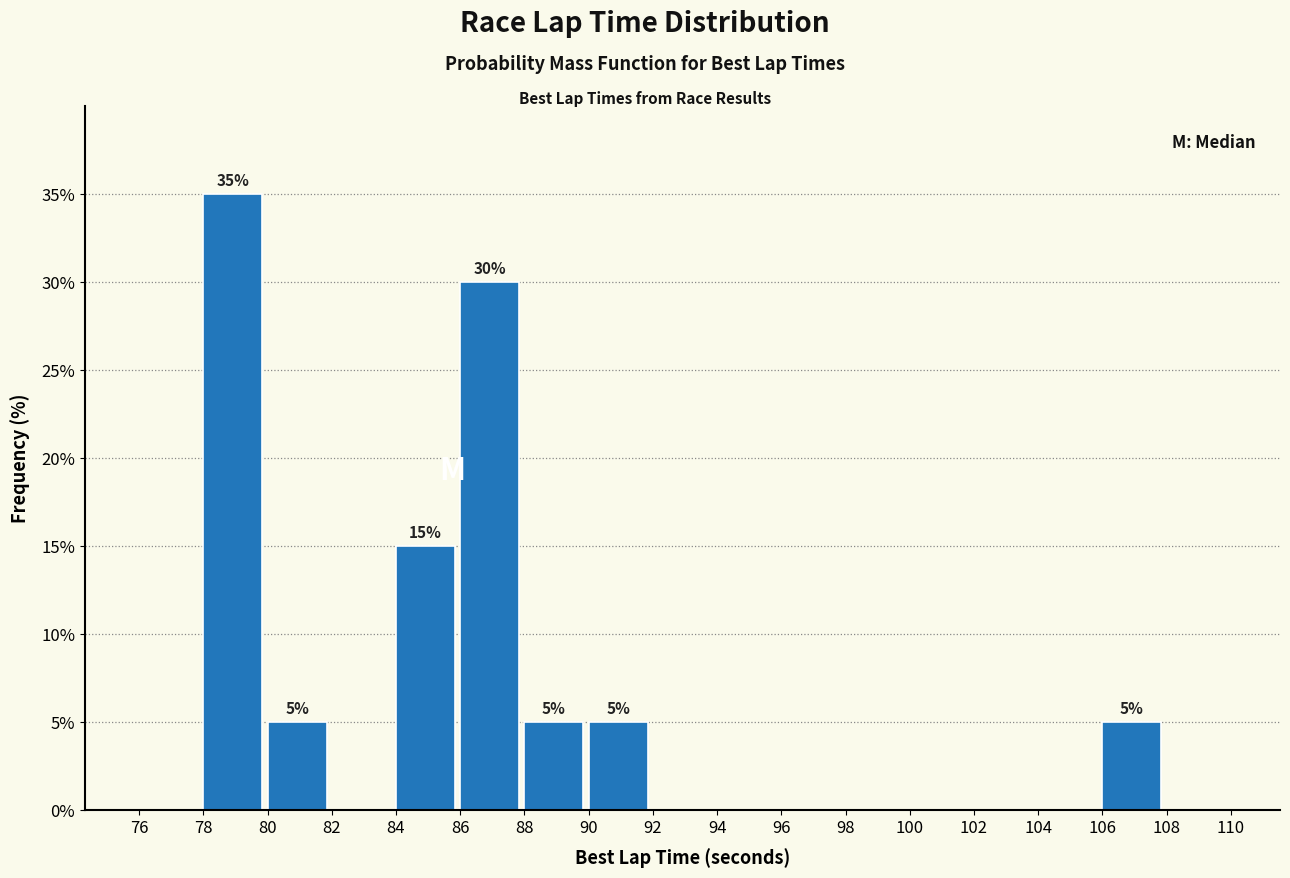

Over which range of the x-axis is the bar tallest?

78 to 80